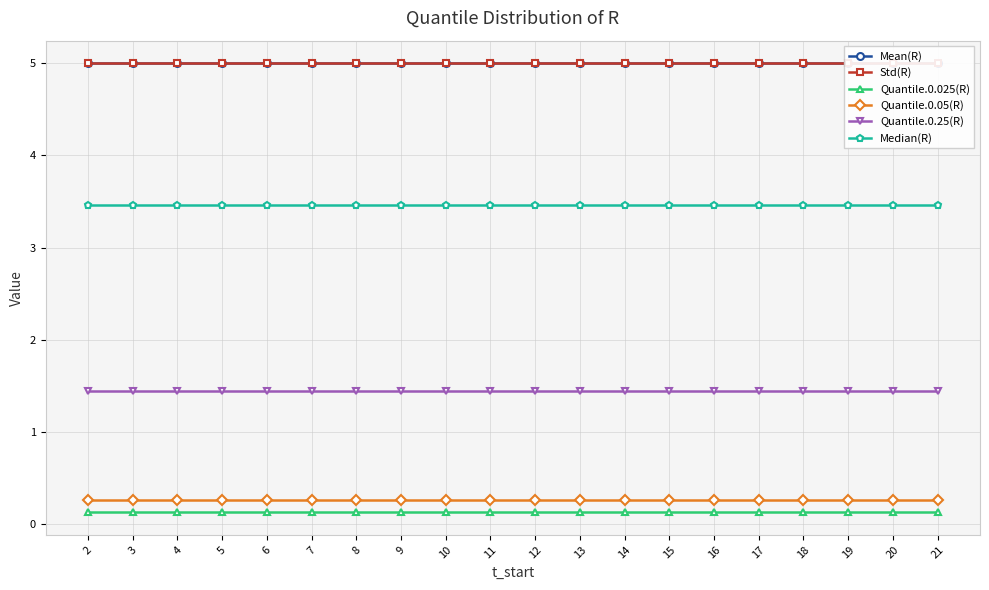

True or false: Median(R) and Quantile.0.025(R) cross at least once.

False